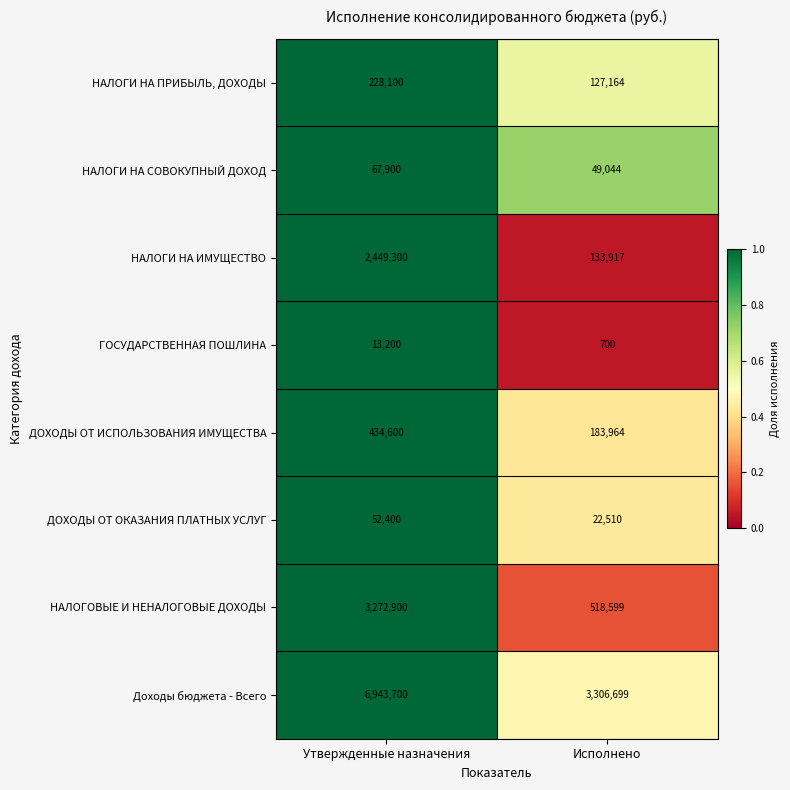

Which series has the largest total across all categories?

Доходы бюджета - Всего